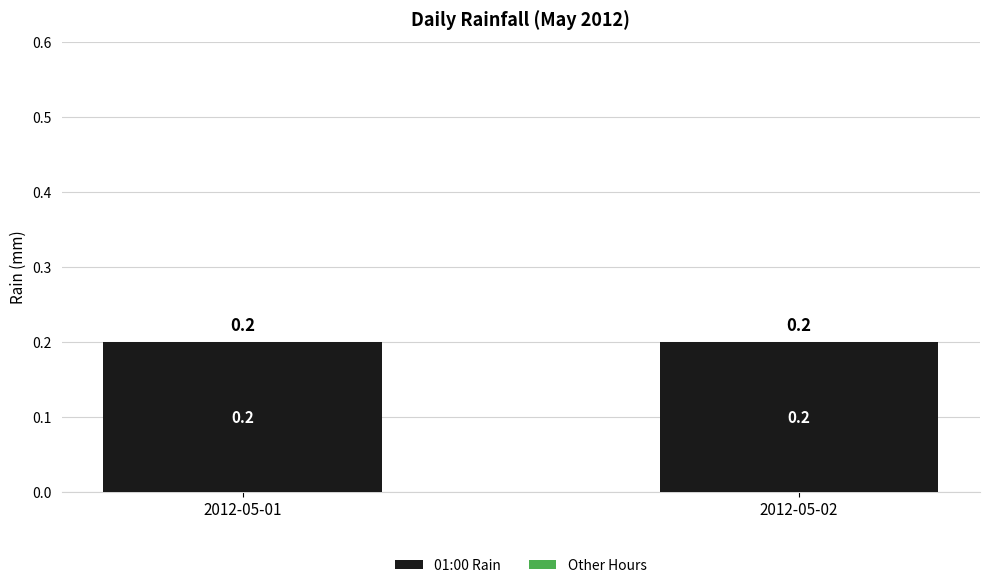

Rank the series by their average value, from highest to lowest.

01:00 Rain, Other Hours